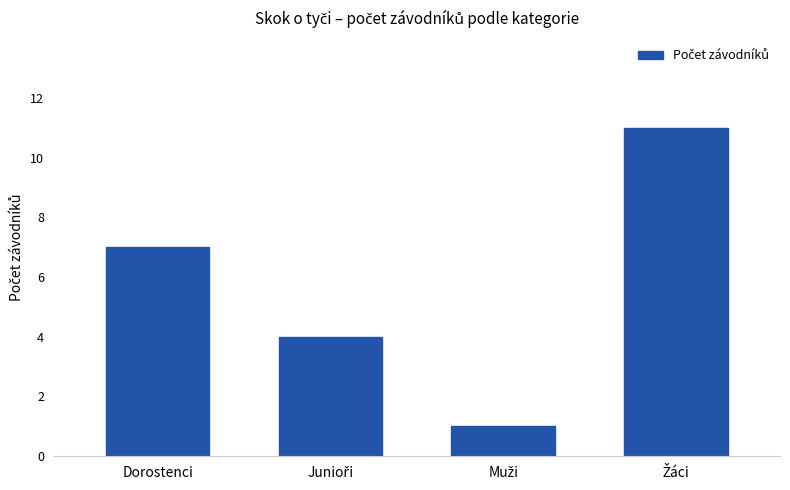

True or false: the data shows 3 at Dorostenci.

False